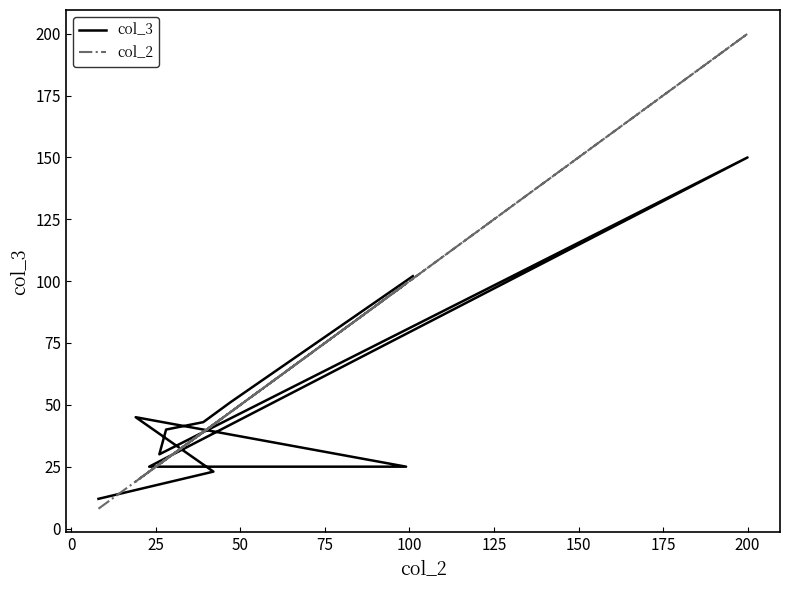

The col_3 series shows 62 at 25. True or false?

False